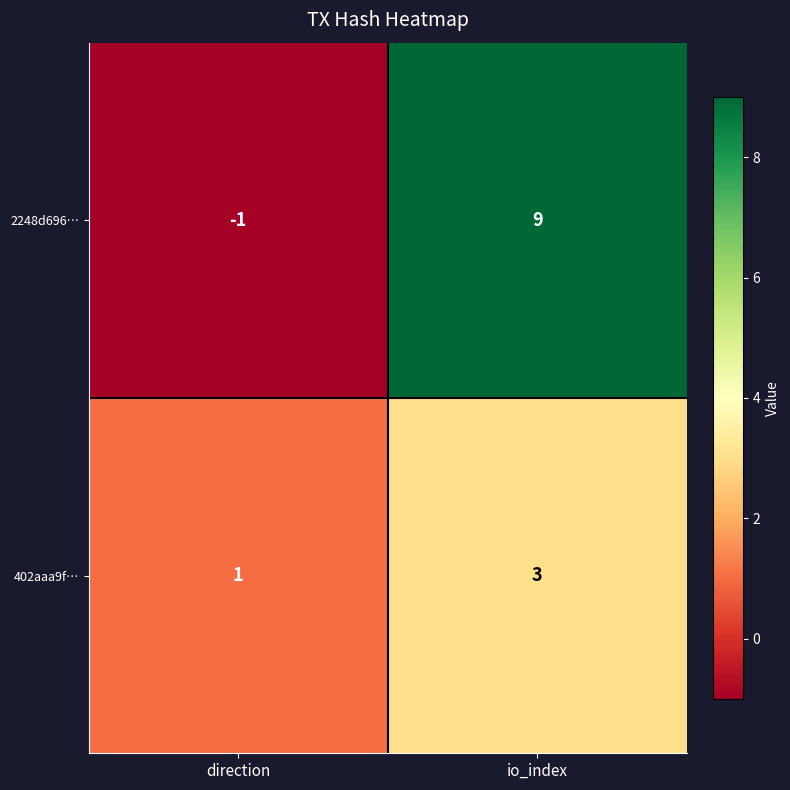

How many categories are shown in the chart?

2